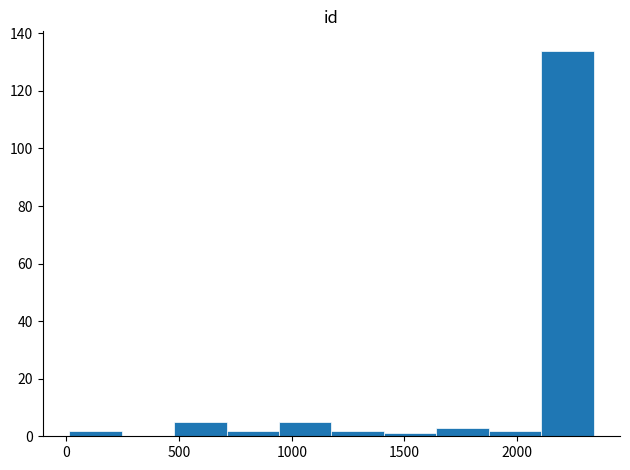

What is the height of the bar covering 500 to 700 on the x-axis? Neither the bar edges nor the heights are printed on the chart, so give them approximately, as read against the axes.

6